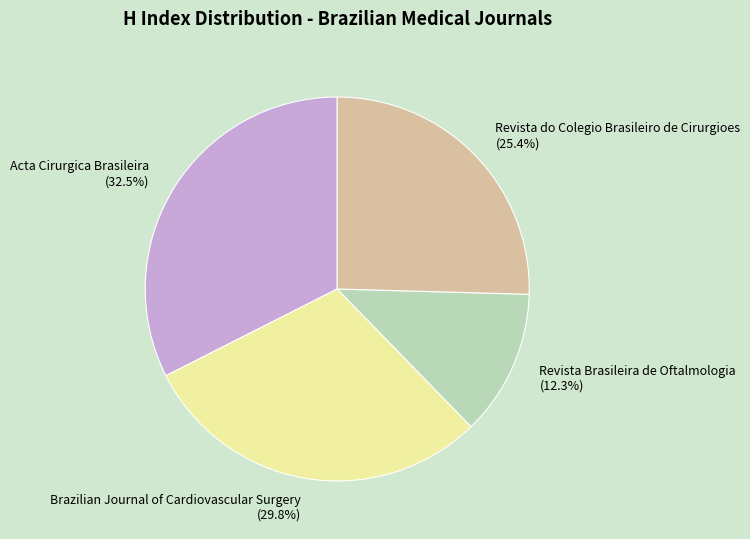

How many segments does this pie chart have?

4